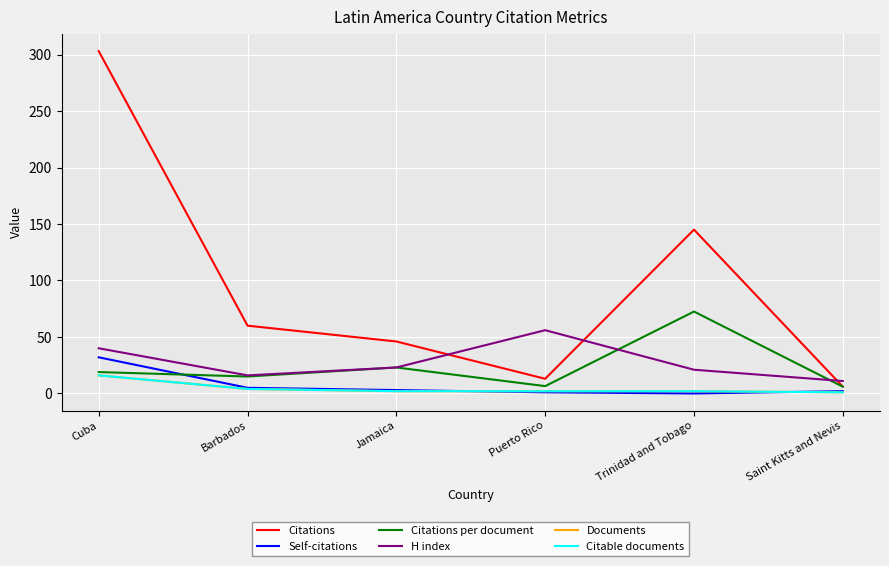

Does the chart display data point markers on the line(s)?

No